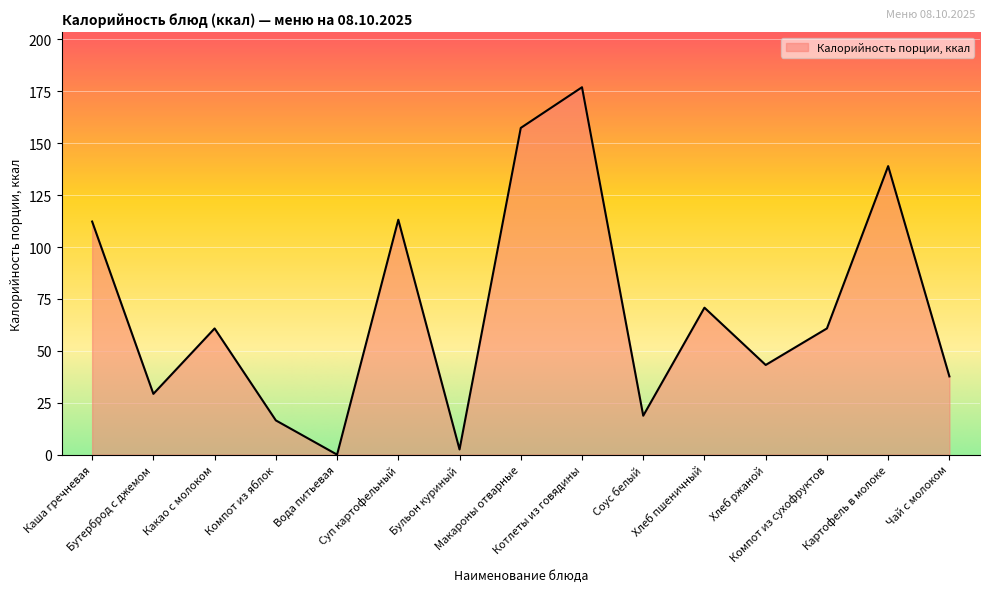

Where is the data nearest to the value 88?

Хлеб пшеничный